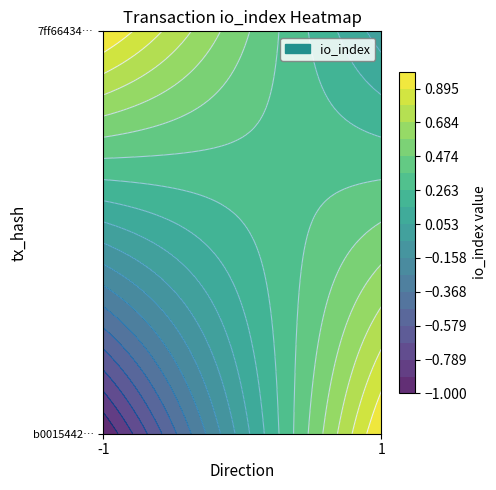

How many categories are shown in the chart?

2